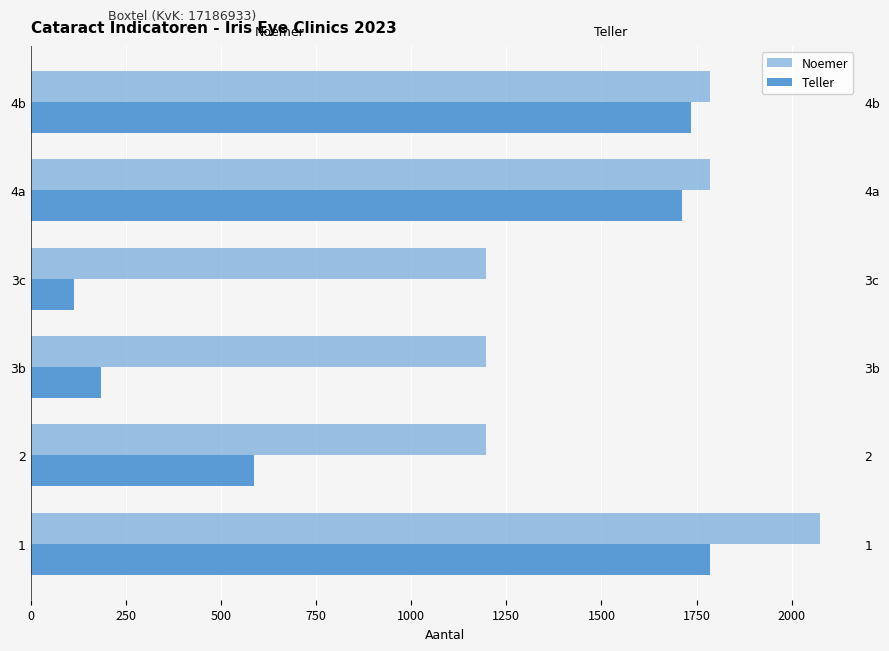

Reading left to right, extract all data points from this chart.

Noemer: 2074	1197	1197	1197	1784	1784
Teller: 1784	587	184	115	1711	1736